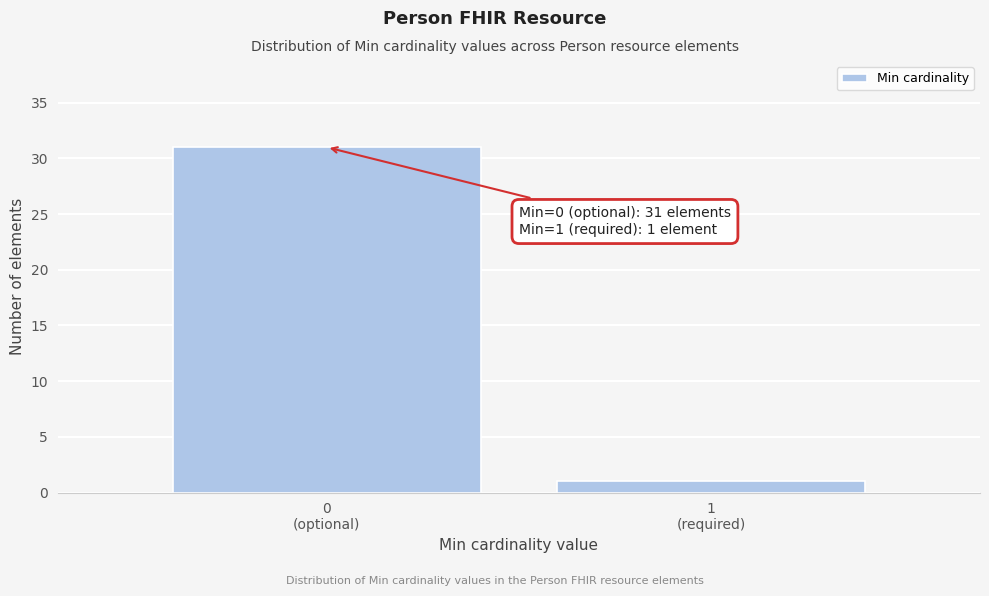

Reading left to right, what are all the values shown in this chart?

31	1